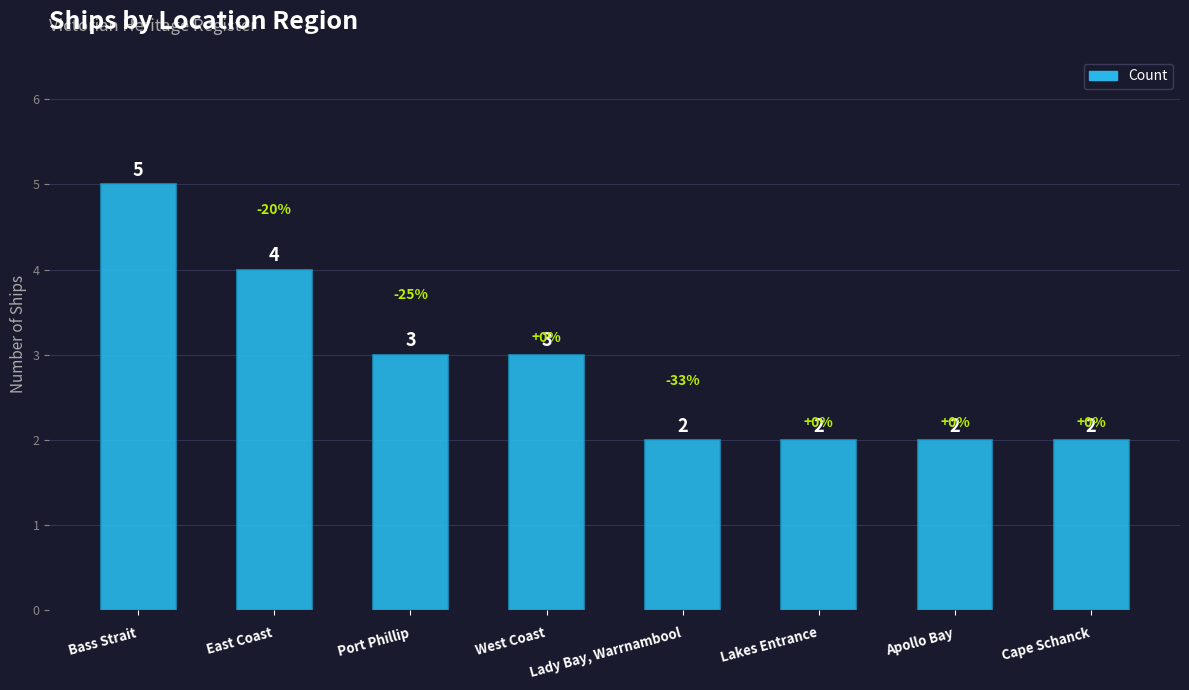

Are the bars grouped side by side (vs. stacked)?

No